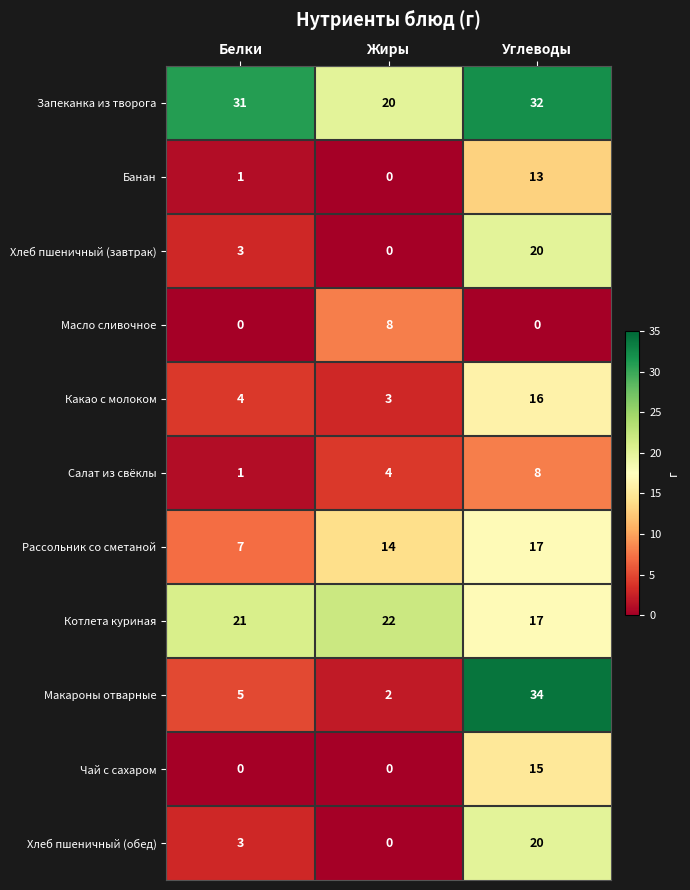

True or false: Какао с молоком has a value of 27 at Углеводы.

False